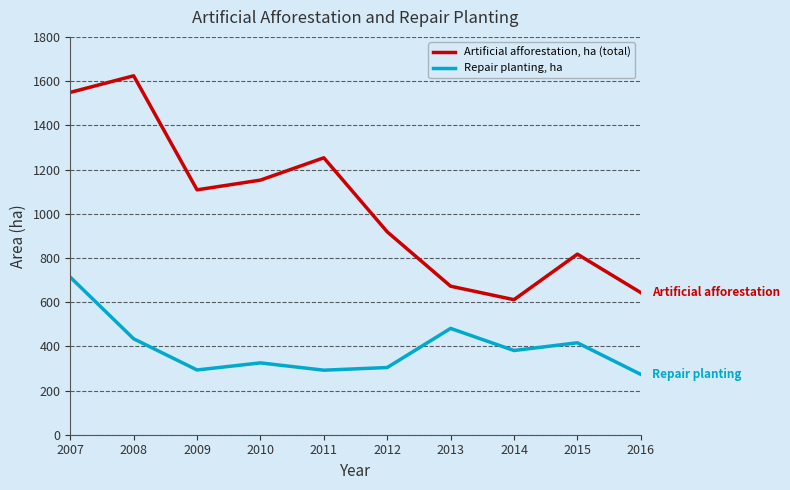

Which label corresponds to the largest value in the chart?

2008